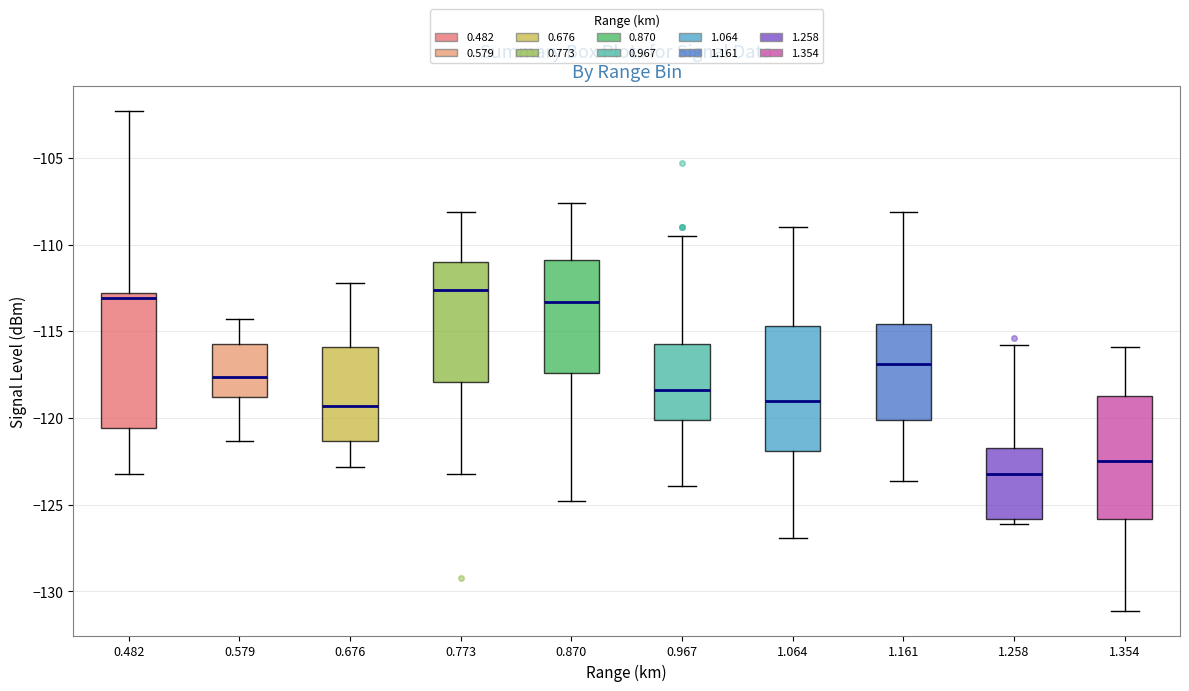

Reading left to right, transcribe this box plot: for each box, give where its median line is, the range the box spans, and where its two whiskers end, as read against the y-axis. The values are not printed on the chart, so give them approximately, as read against the axis.

0.482: median -113.0 (just below the box's upper edge), box -120.5 to -113.0, whiskers -123.0 to -102.5
0.579: median -117.5, box -119.0 to -115.5, whiskers -121.5 to -114.5
0.676: median -119.5, box -121.5 to -116.0, whiskers -123.0 to -112.0
0.773: median -112.5, box -118.0 to -111.0, whiskers -123.0 to -108.0
0.870: median -113.5, box -117.5 to -111.0, whiskers -125.0 to -107.5
0.967: median -118.5, box -120.0 to -115.5, whiskers -124.0 to -109.5
1.064: median -119.0, box -122.0 to -114.5, whiskers -127.0 to -109.0
1.161: median -117.0, box -120.0 to -114.5, whiskers -123.5 to -108.0
1.258: median -123.0, box -126.0 to -121.5, whiskers -126.0 (just below the box's lower edge) to -116.0
1.354: median -122.5, box -126.0 to -118.5, whiskers -131.0 to -116.0